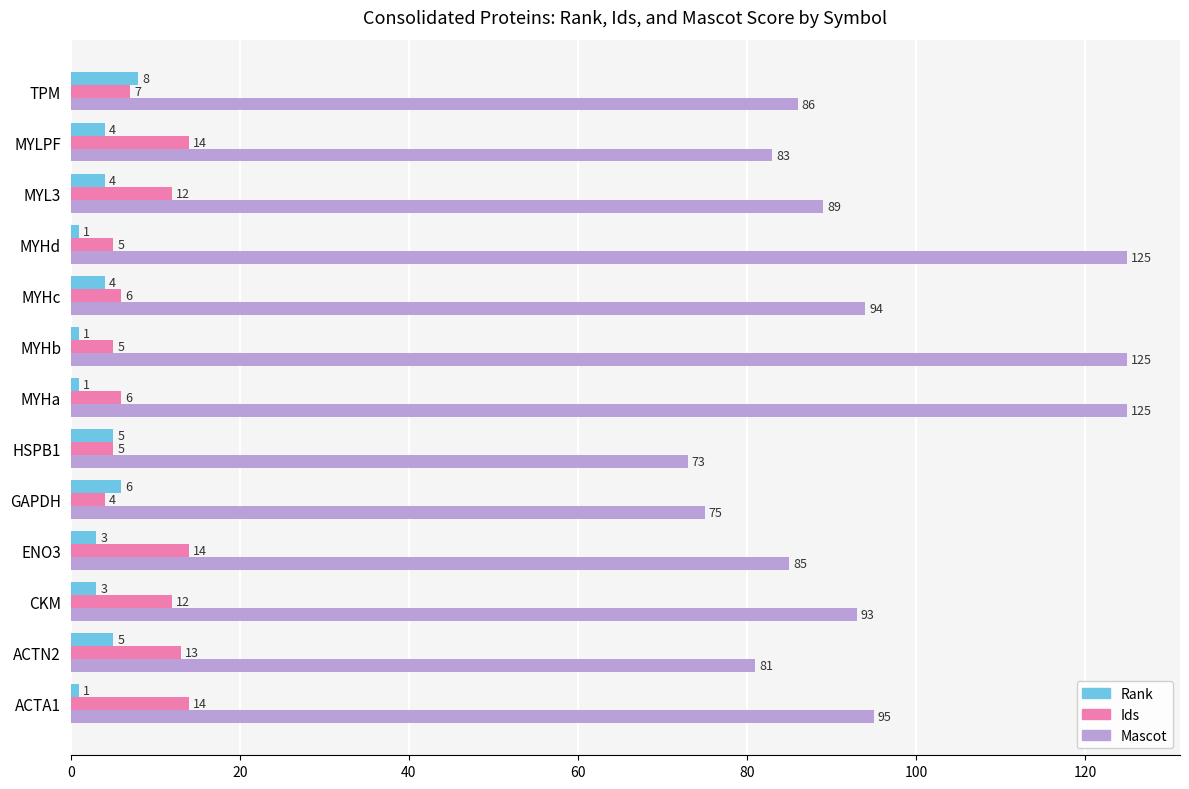

What is the minimum value for Mascot?

73